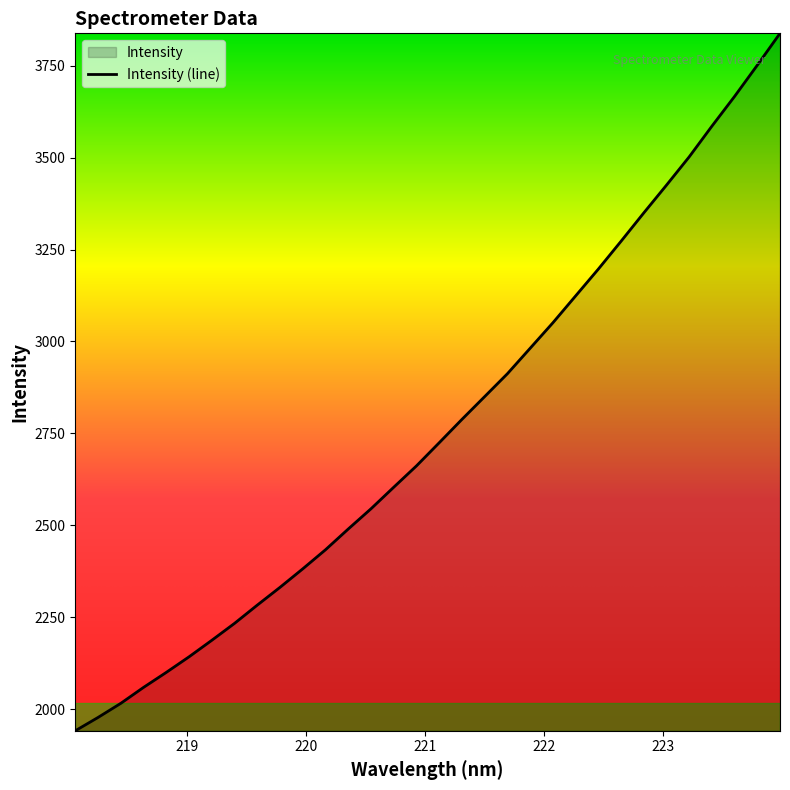

What is the smallest value displayed?

1941.0